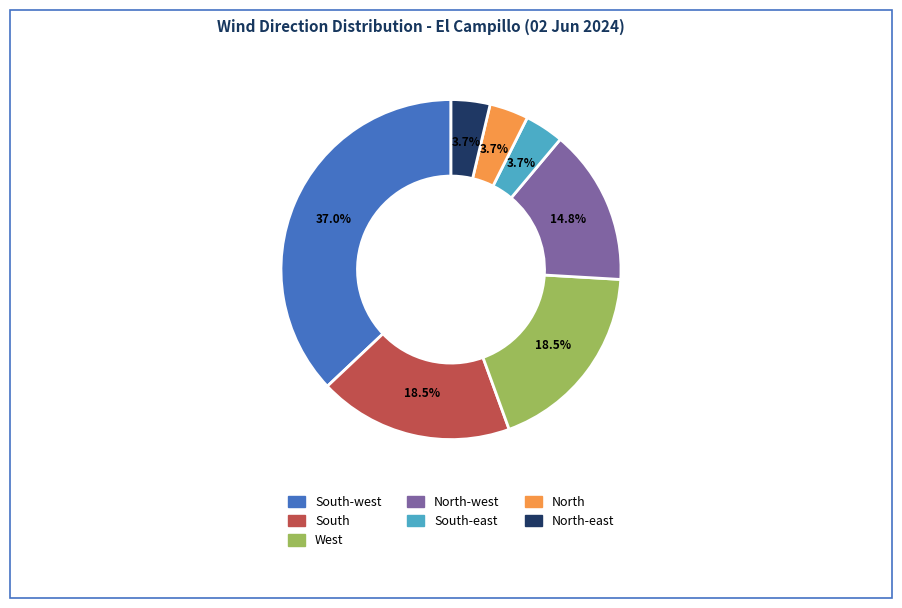

Is there any slice that represents more than half of the pie?

No